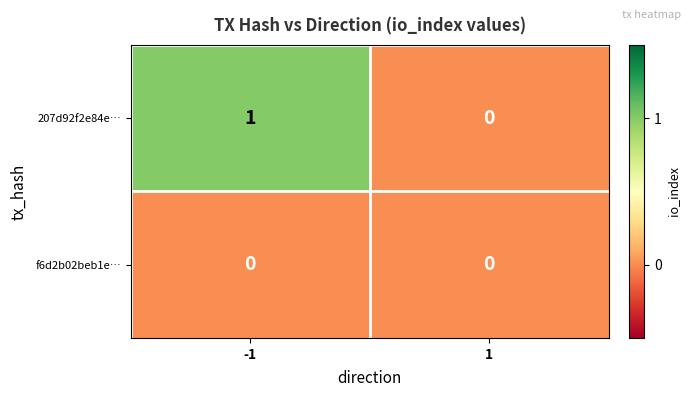

Is it true that 207d92f2e84e… equals 1 at -1?

True